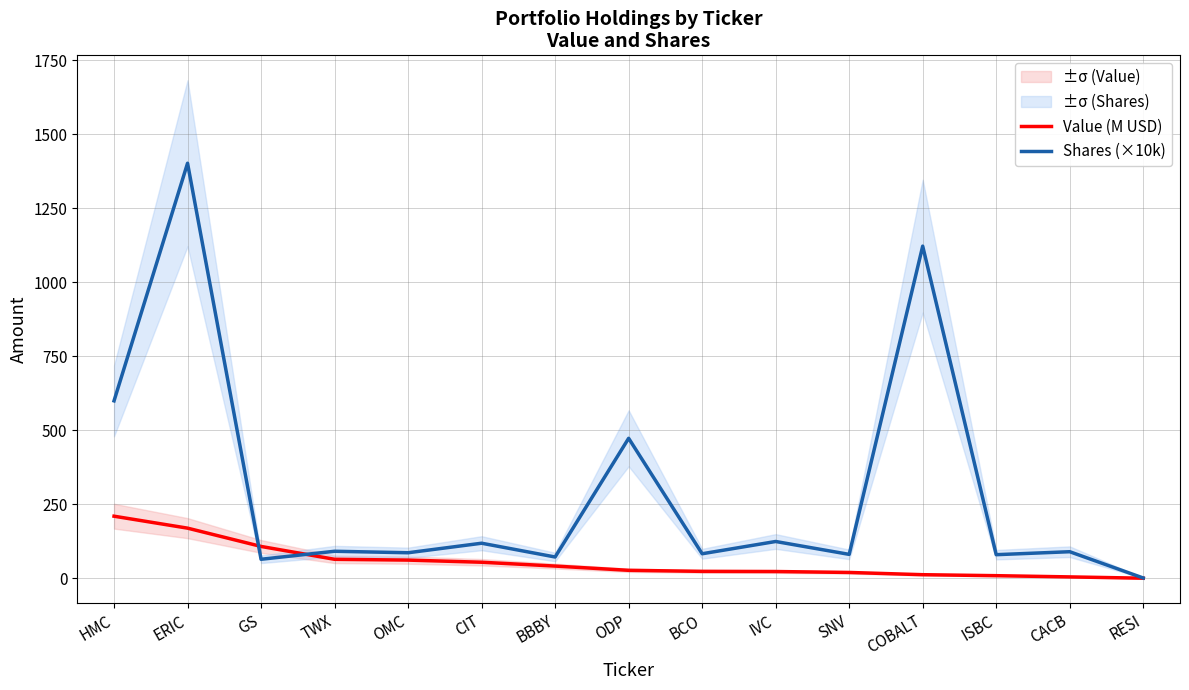

At which category is the sum across all series the highest?

ERIC